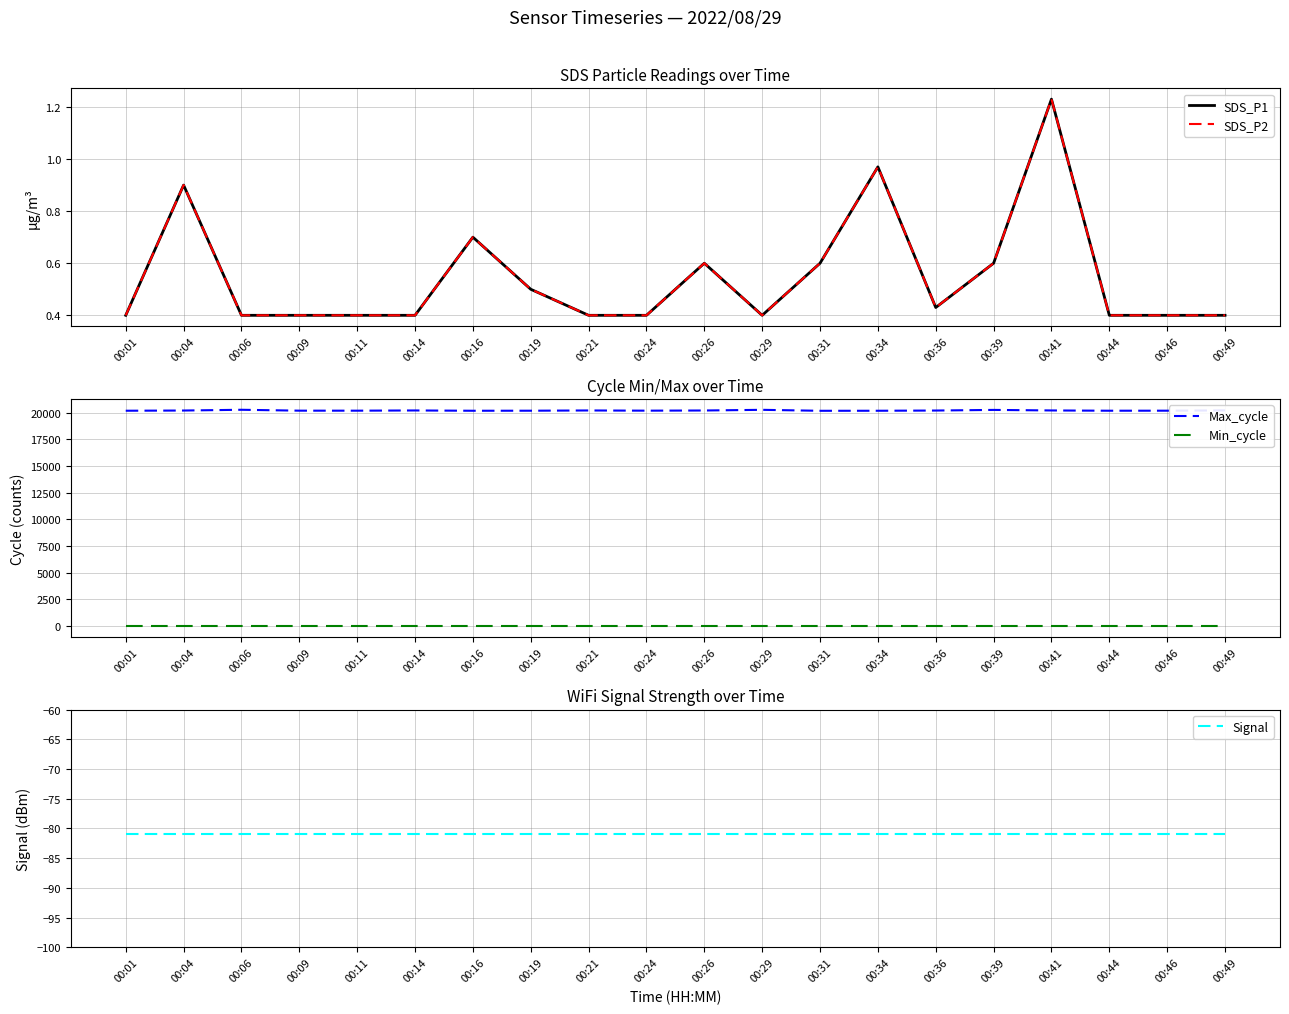

What is the sum of the Signal values at 00:11 and 00:36?

-162.0